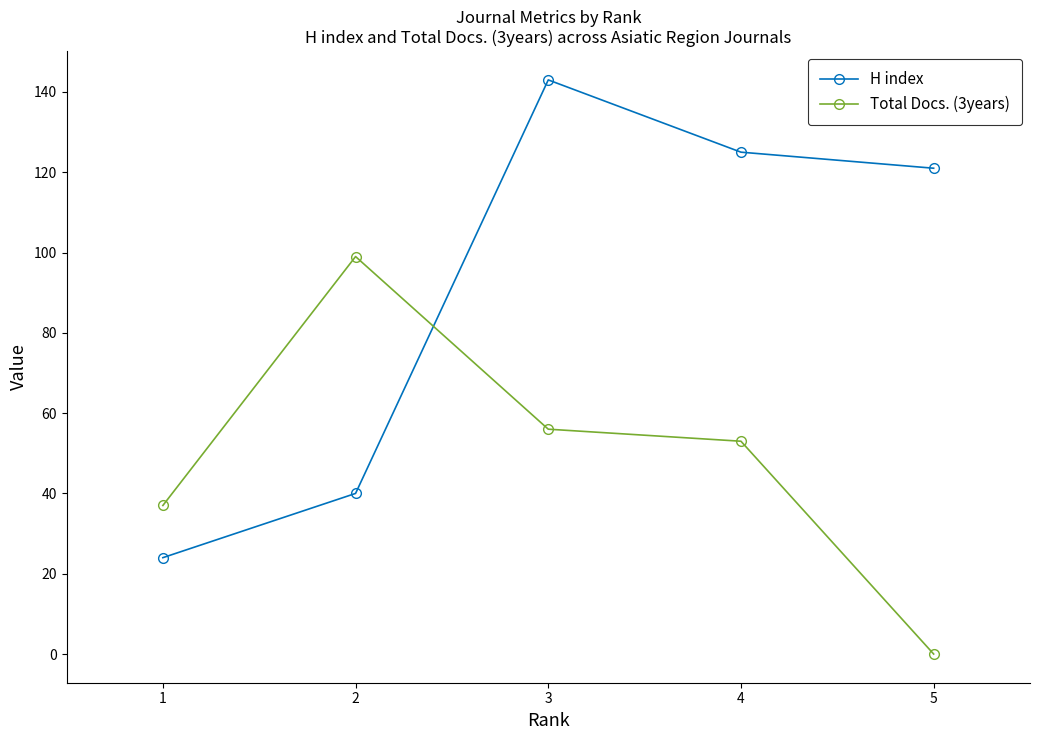

How many series are shown in this chart?

2